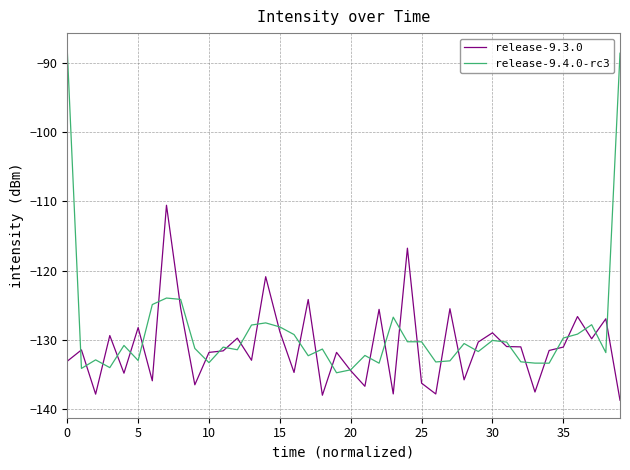

Rank the series by their maximum value, from highest to lowest.

release-9.4.0-rc3, release-9.3.0